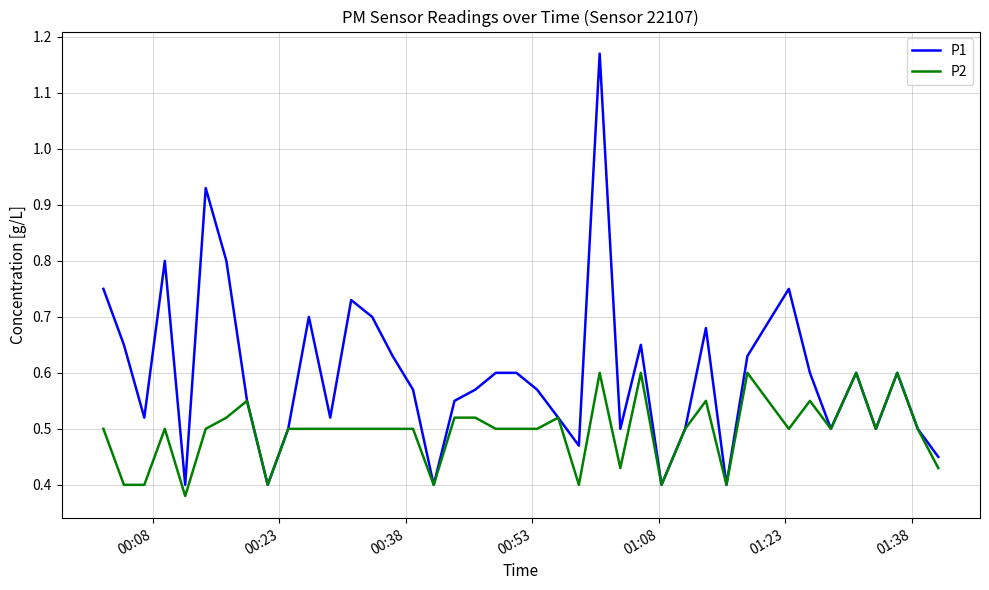

Which series has the widest spread of values?

P1